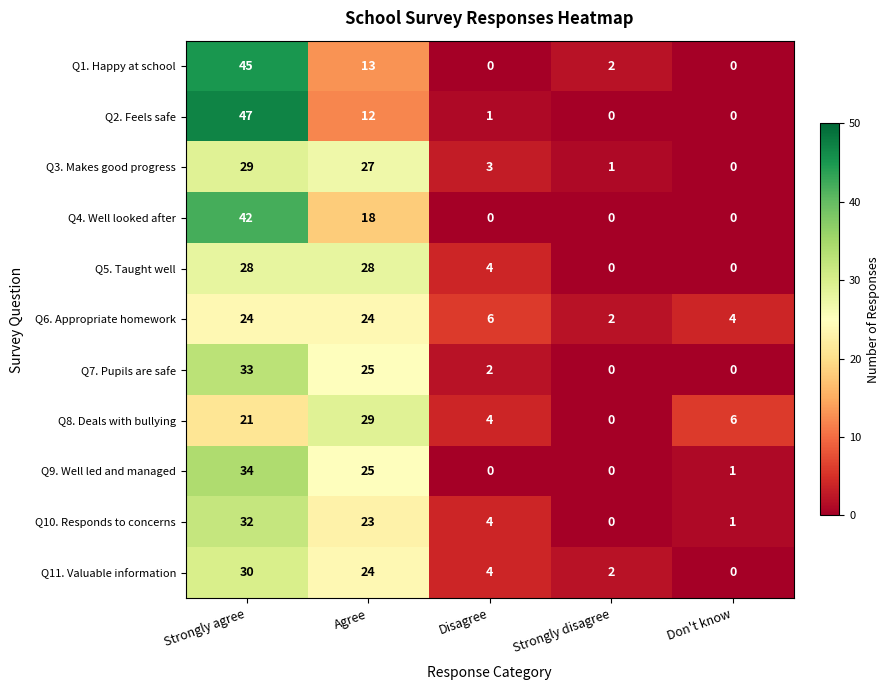

What is the sum of all Q10. Responds to concerns values?

60